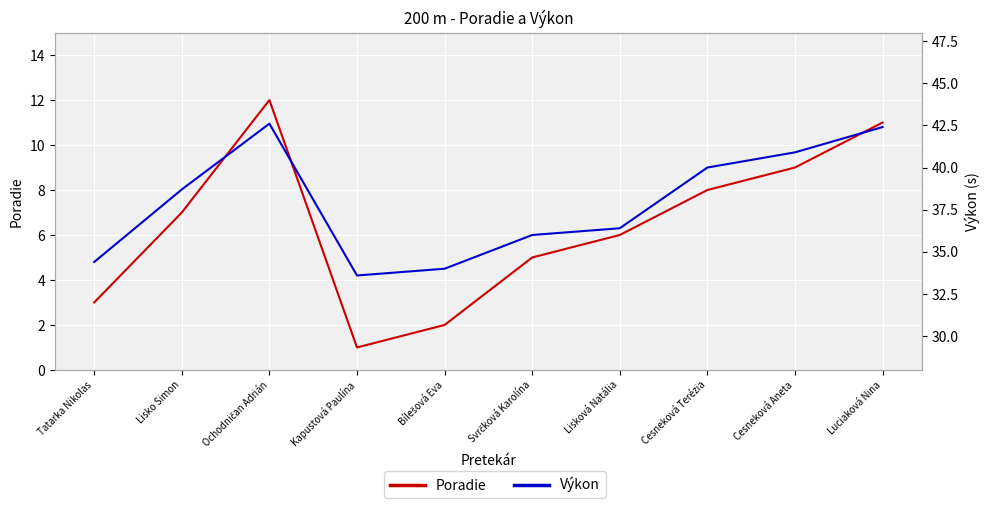

Reading right to left, list all the values displayed in this chart.

Poradie: Luciaková Nina=11.0	Cesneková Aneta=9.0	Cesneková Terézia=8.0	Lisková Natália=6.0	Svrčková Karolína=5.0	Bílešová Eva=2.0	Kapustová Paulína=1.0	Ochodničan Adrián=12.0	Lisko Simon=7.0	Tatarka Nikolas=3.0
Výkon: Luciaková Nina=42.4	Cesneková Aneta=40.9	Cesneková Terézia=40.0	Lisková Natália=36.4	Svrčková Karolína=36.0	Bílešová Eva=34.0	Kapustová Paulína=33.6	Ochodničan Adrián=42.6	Lisko Simon=38.7	Tatarka Nikolas=34.4